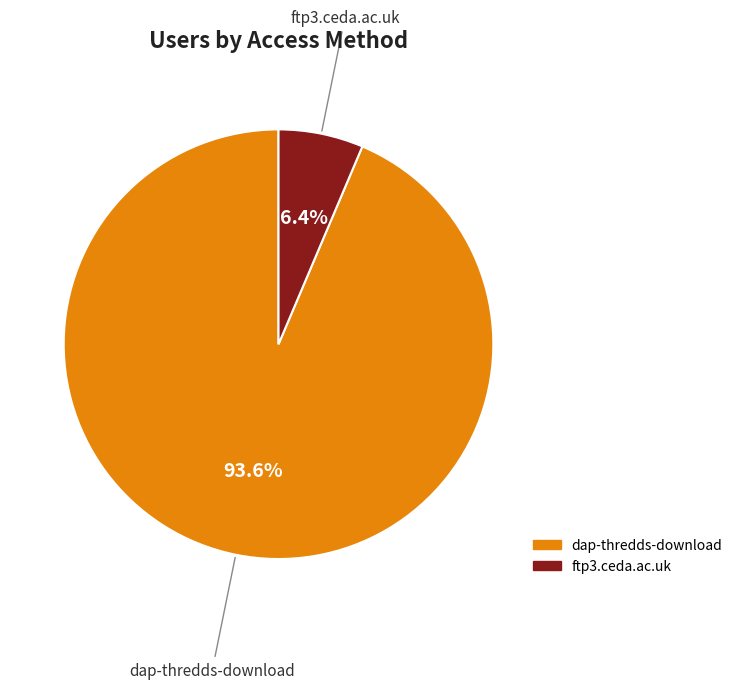

To the nearest percent, what is the combined percentage of dap-thredds-download and ftp3.ceda.ac.uk?

100%